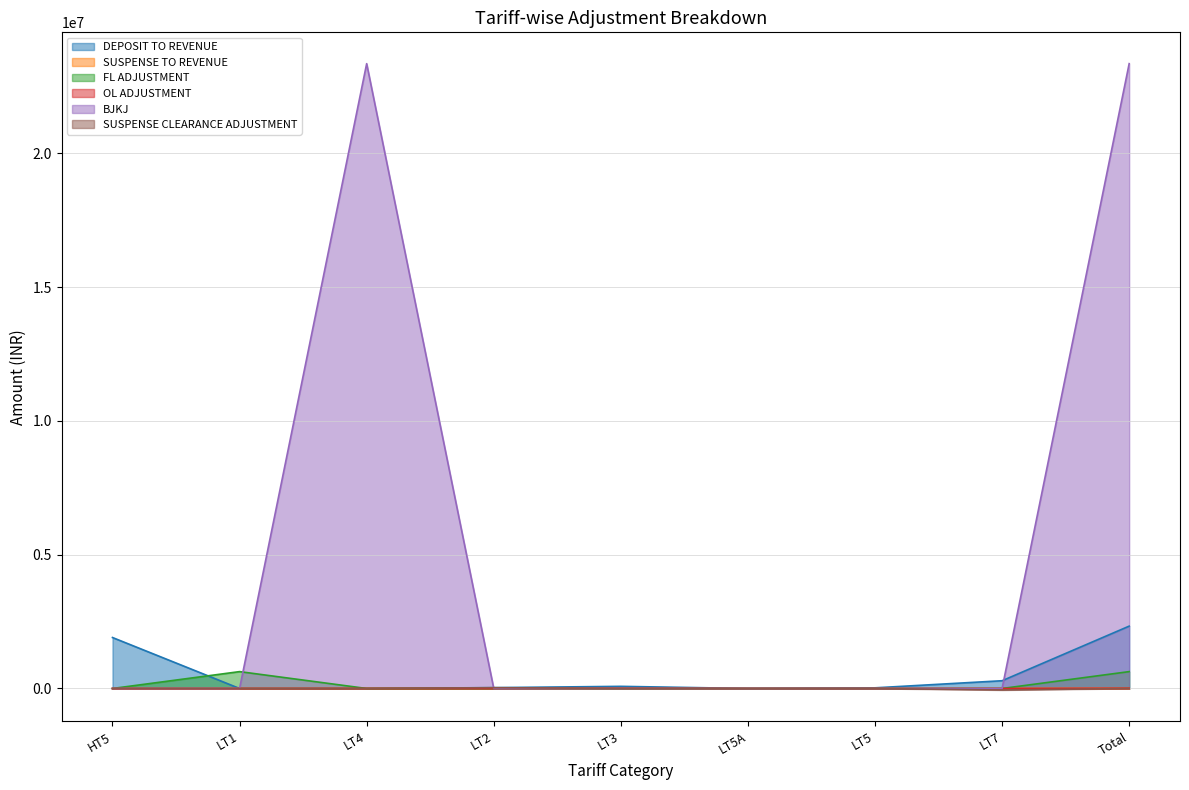

Does the chart have visible grid lines?

Yes